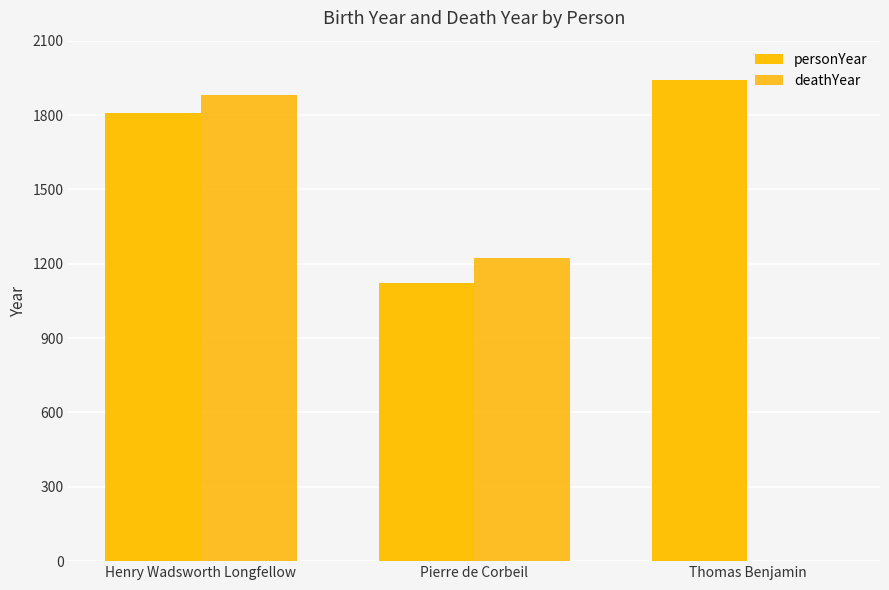

Is it true that personYear equals 632 at Pierre de Corbeil?

False